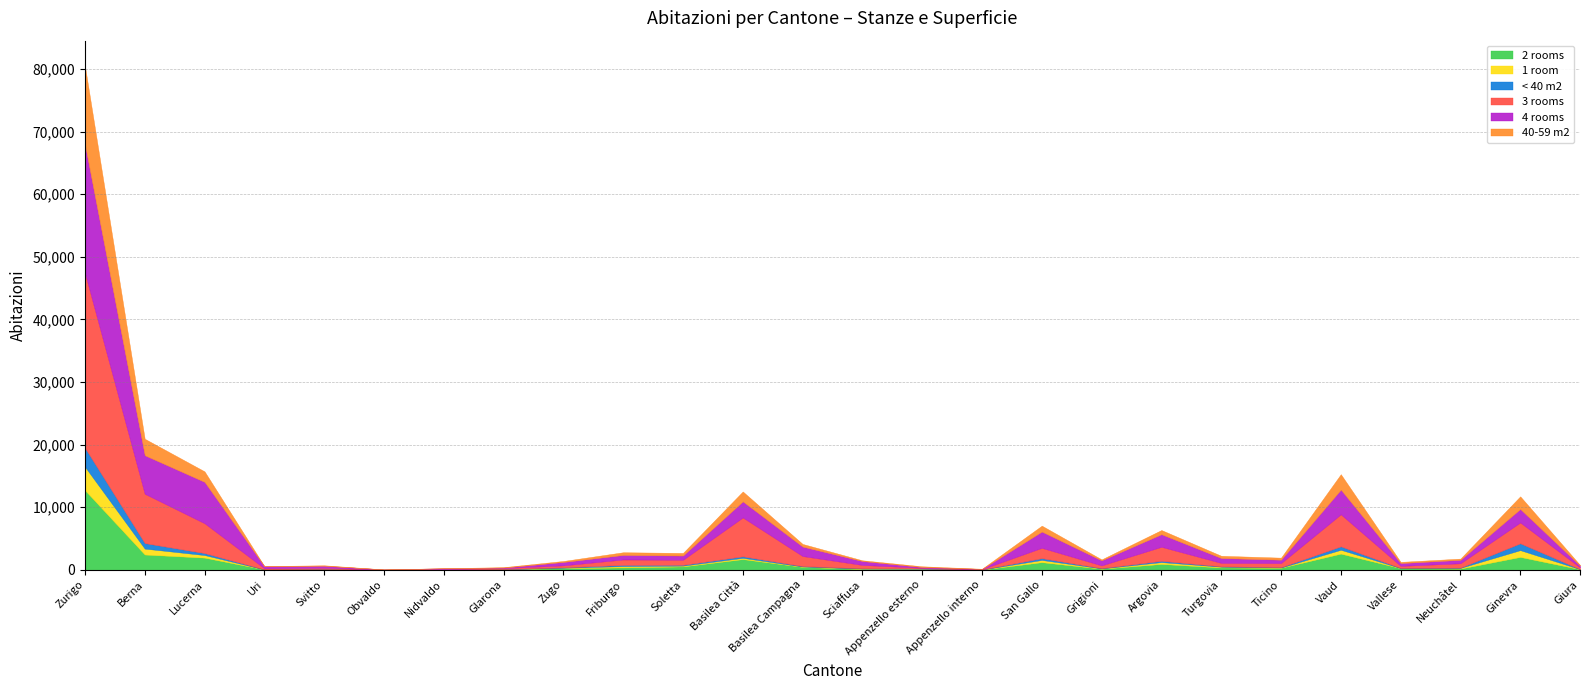

What is the sum of all 2 rooms values?

29143